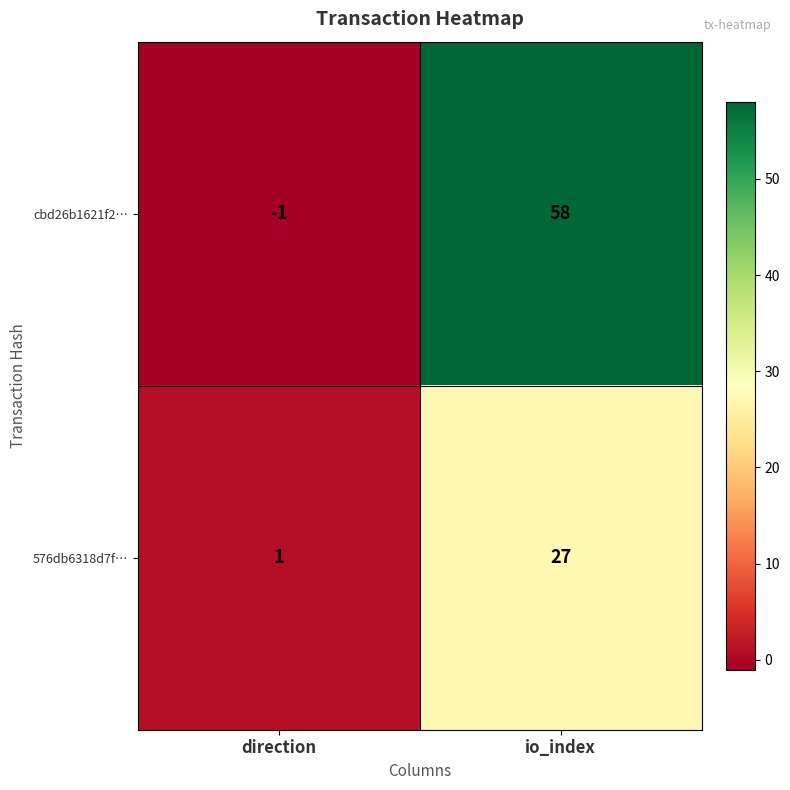

Which label corresponds to the smallest value in the chart?

direction